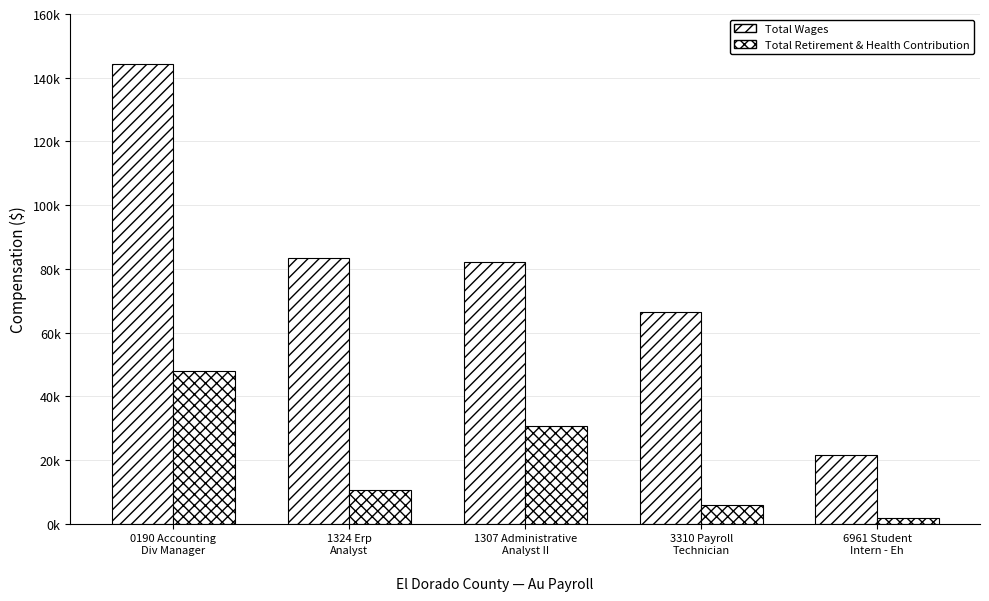

List the series in order of their overall mean, lowest first.

Total Retirement & Health Contribution, Total Wages